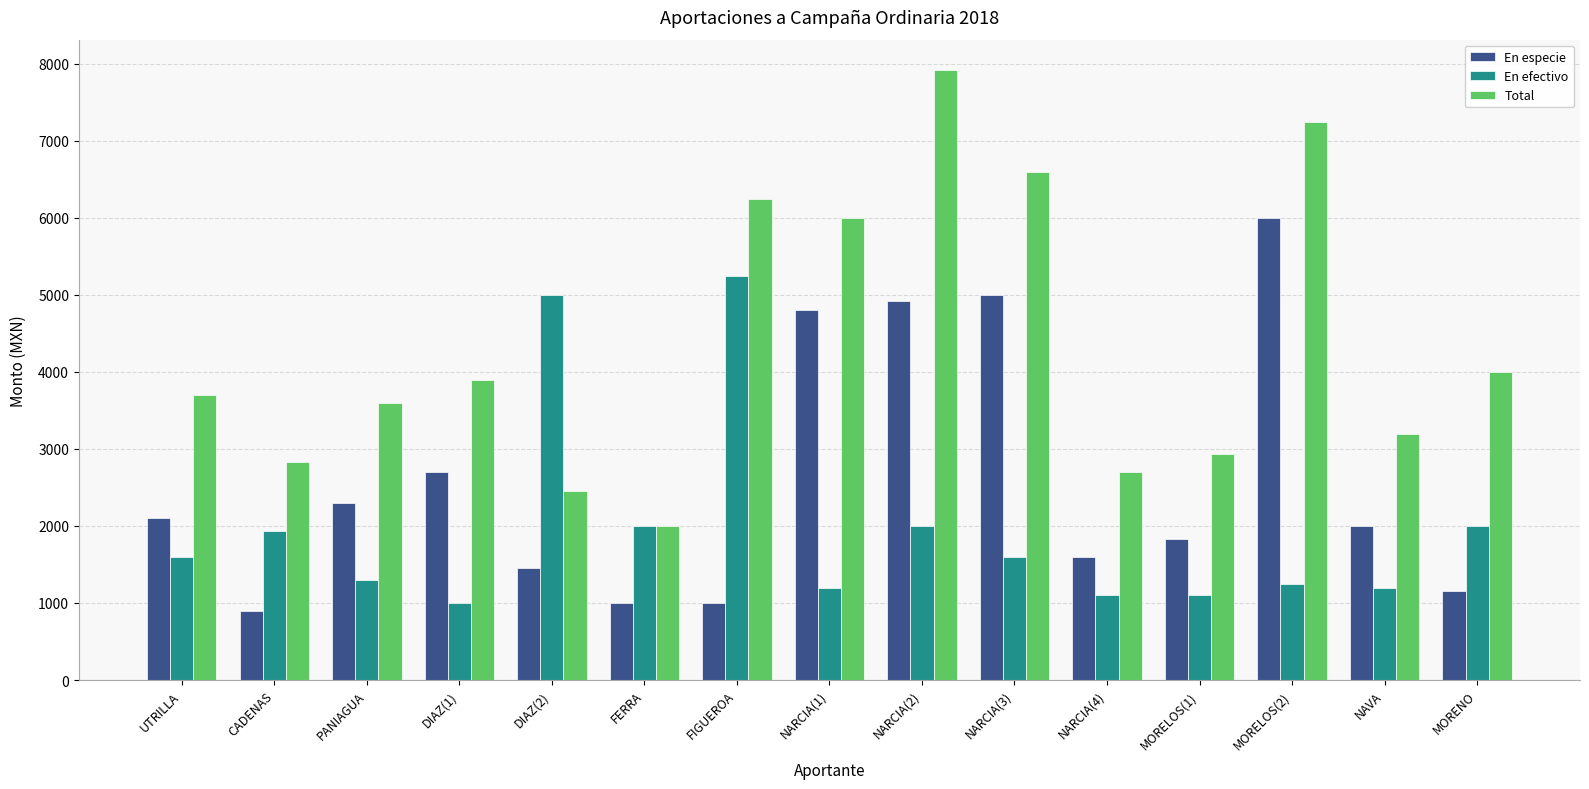

How many bars are there in total?

45